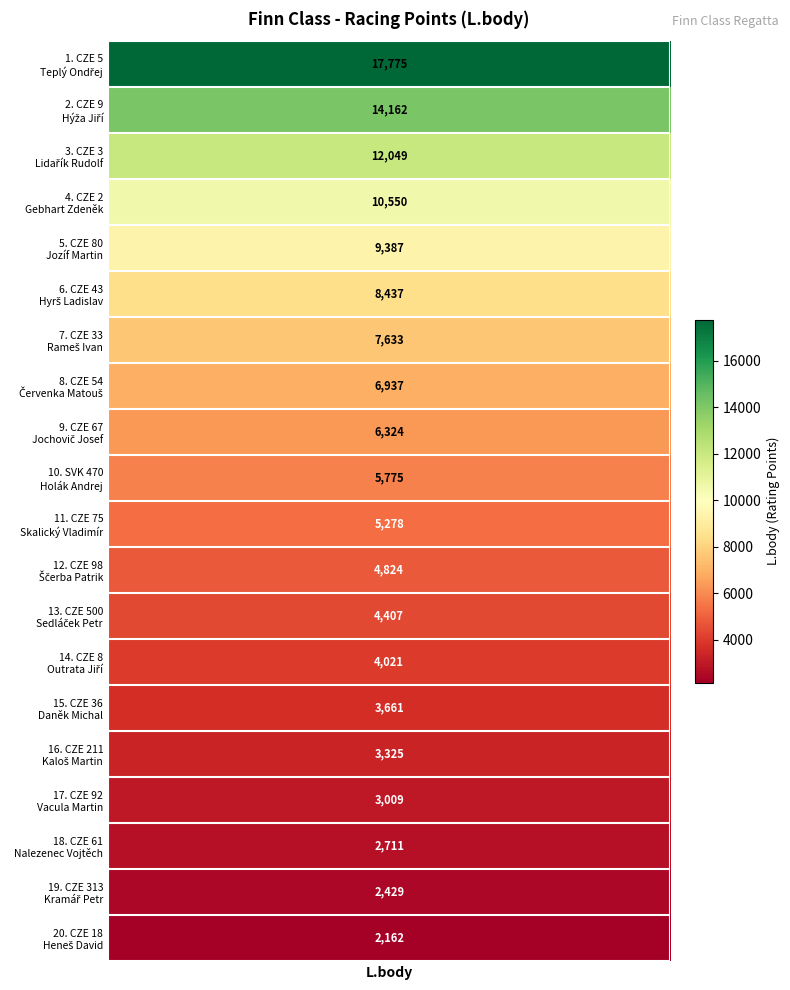

Reading left to right, transcribe all the data shown in this chart.

17775	14162	12049	10550	9387	8437	7633	6937	6324	5775	5278	4824	4407	4021	3661	3325	3009	2711	2429	2162